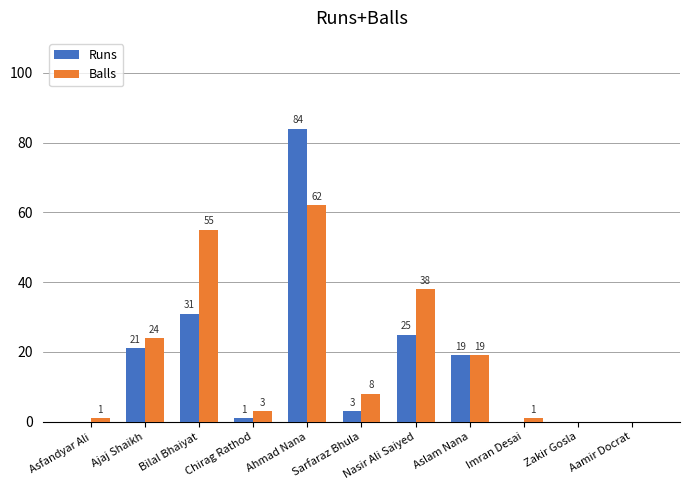

What are all the series names shown in the legend?

Runs, Balls